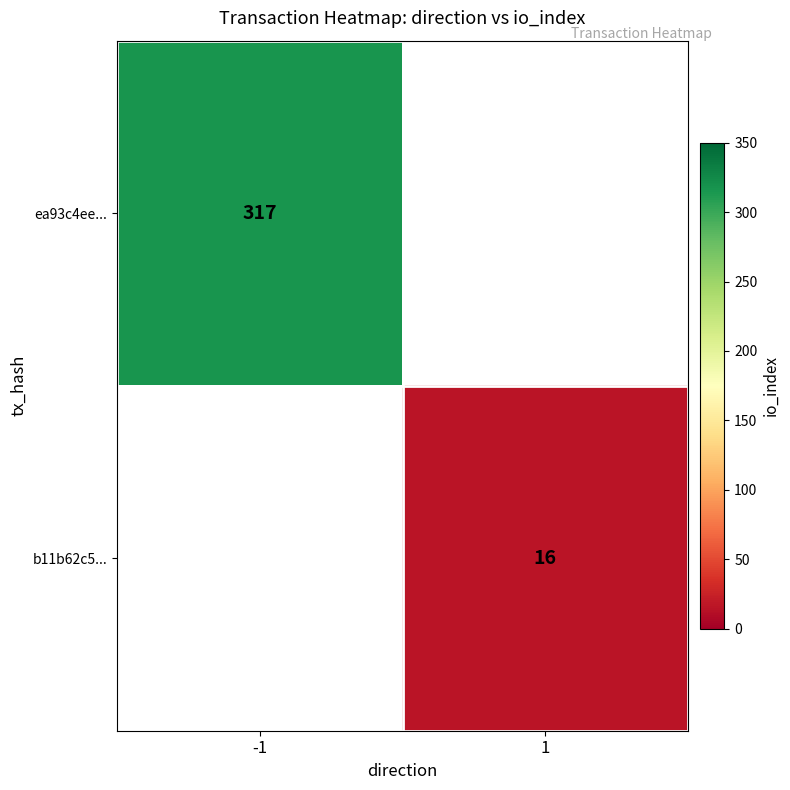

Is the value of ea93c4ee... at -1 greater than the value of b11b62c5... at 1?

Yes